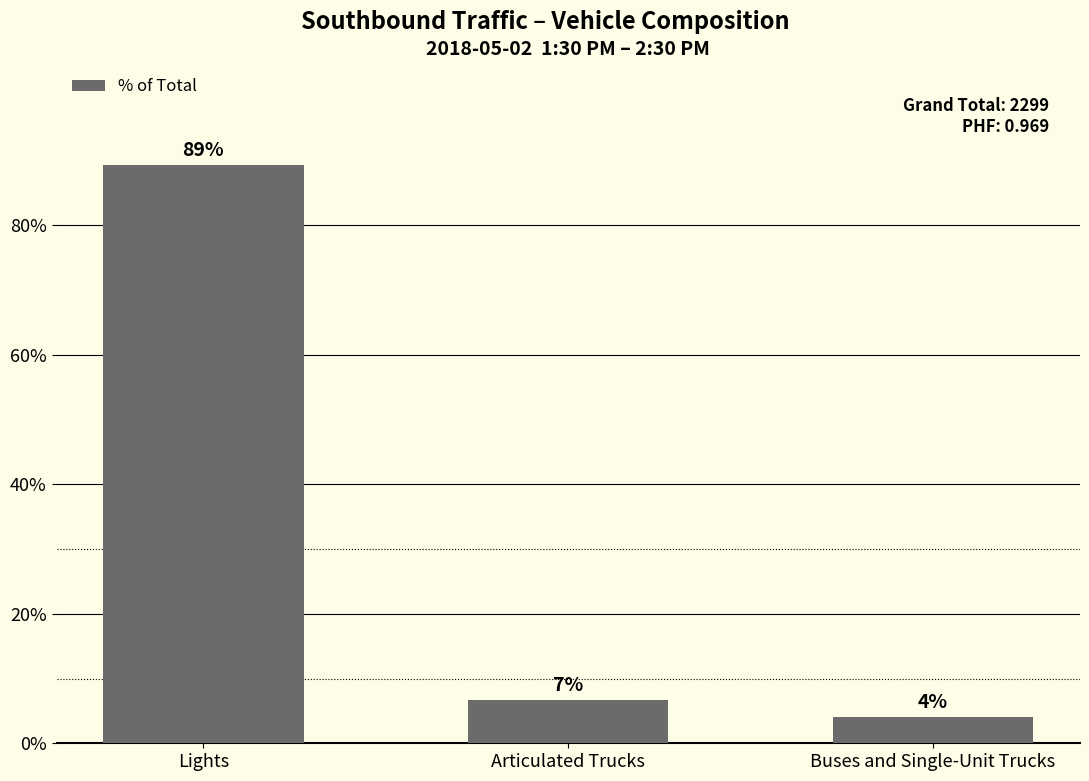

The value at Lights is 36.1. True or false?

False